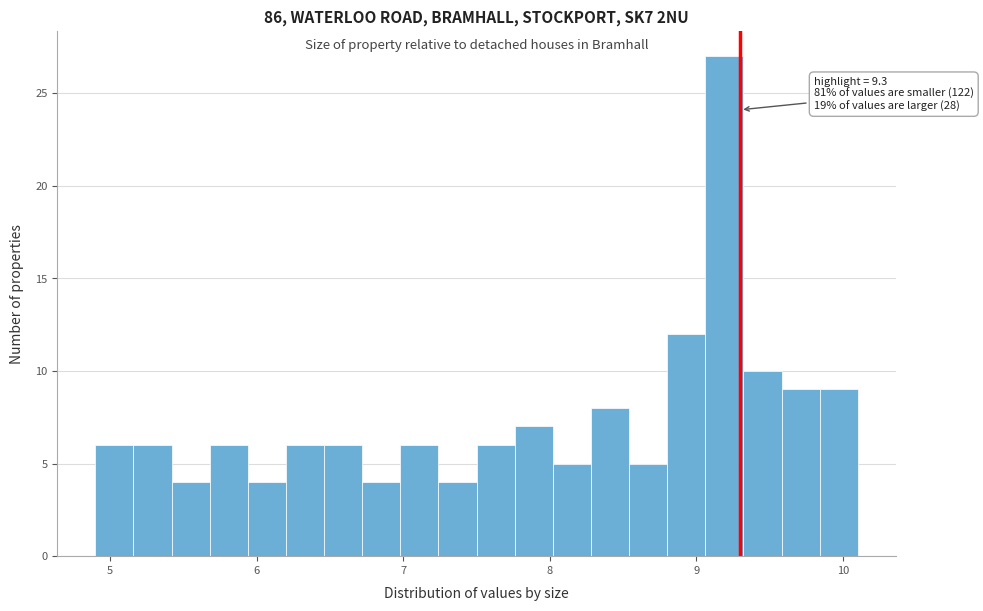

Read against the x-axis, roughly where is the centre of the tallest bar?

9.2